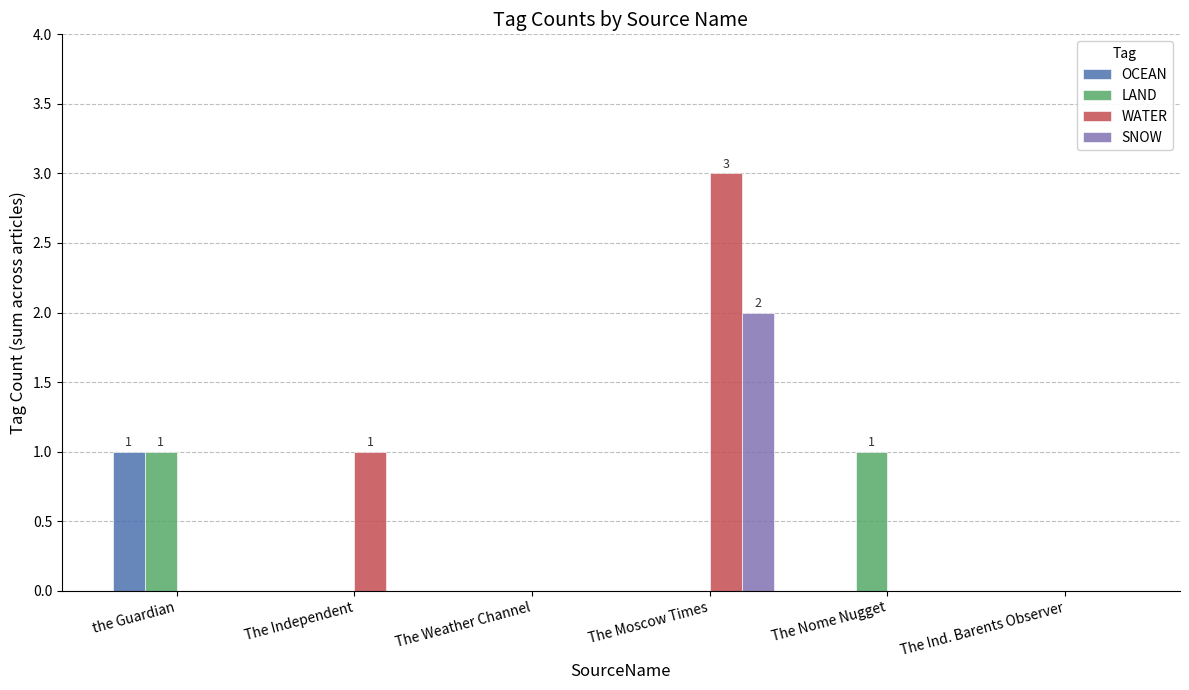

What is the highest value of the WATER series?

3